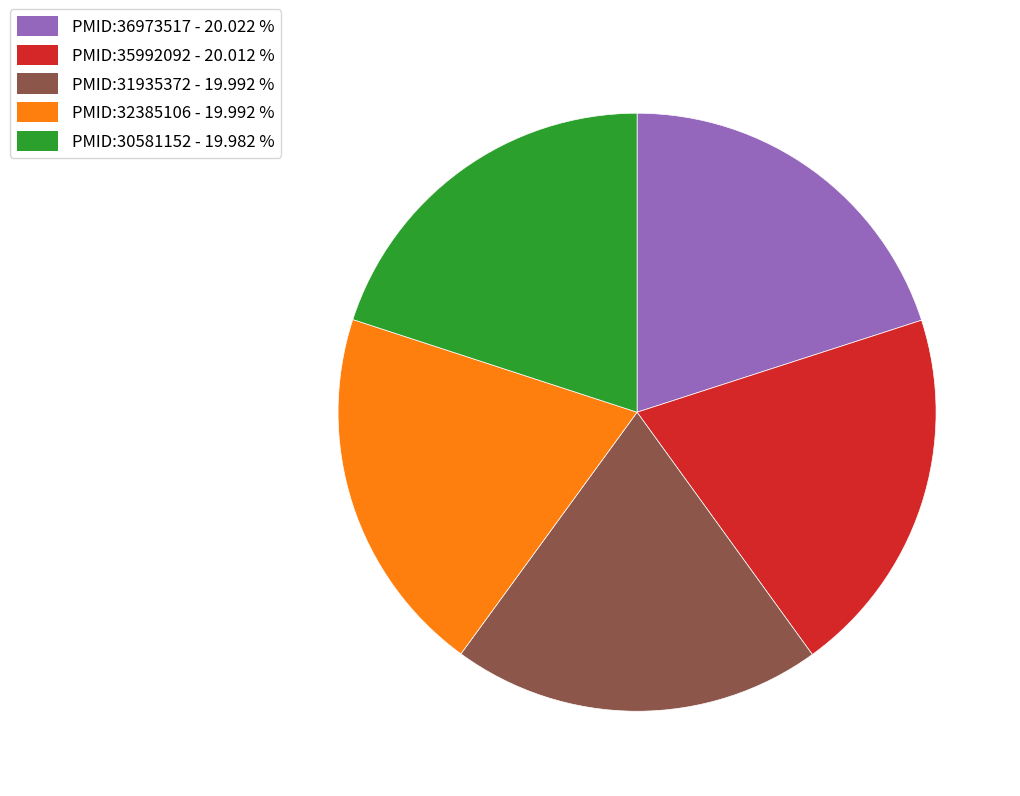

Is the sum of PMID:31935372 and PMID:35992092 greater than half?

No